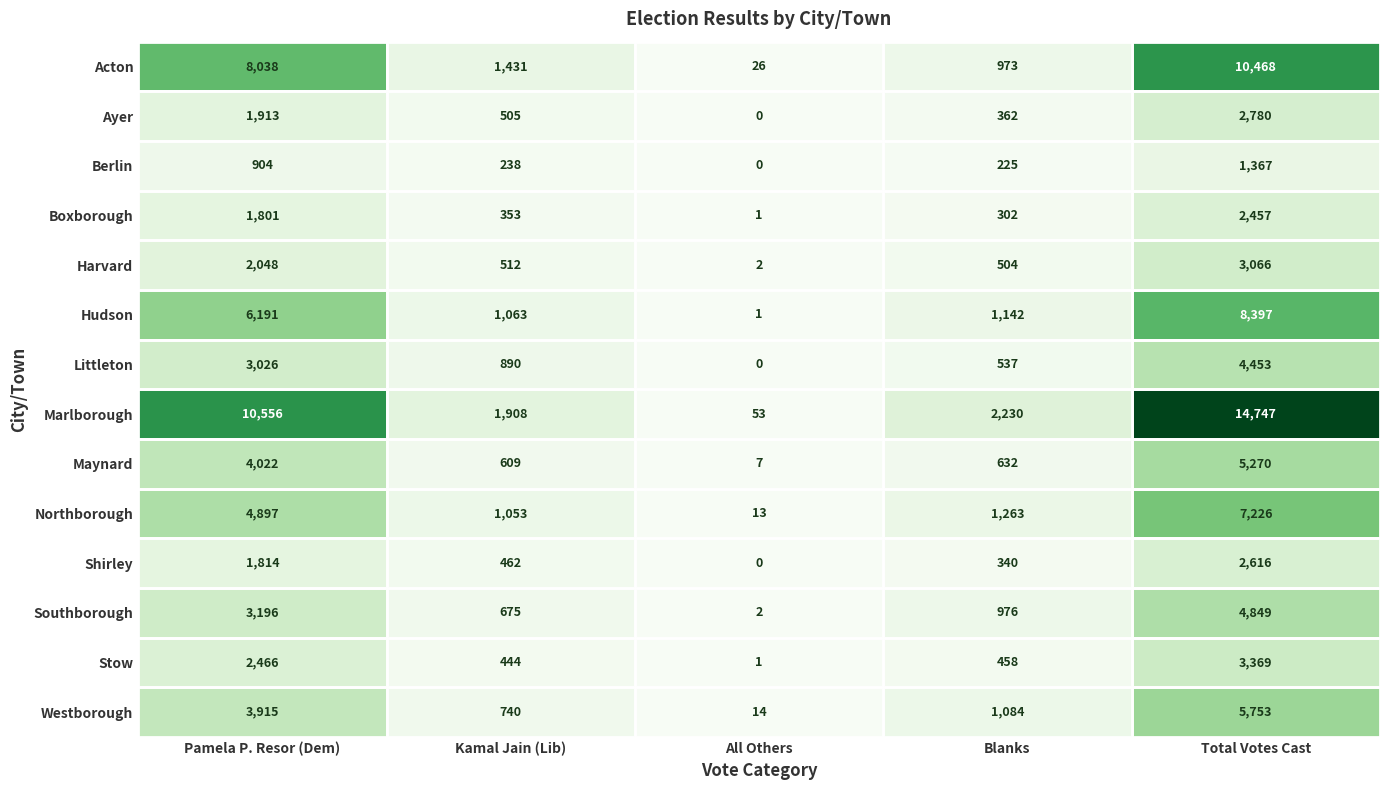

The Berlin series shows 137 at Kamal Jain (Lib). True or false?

False